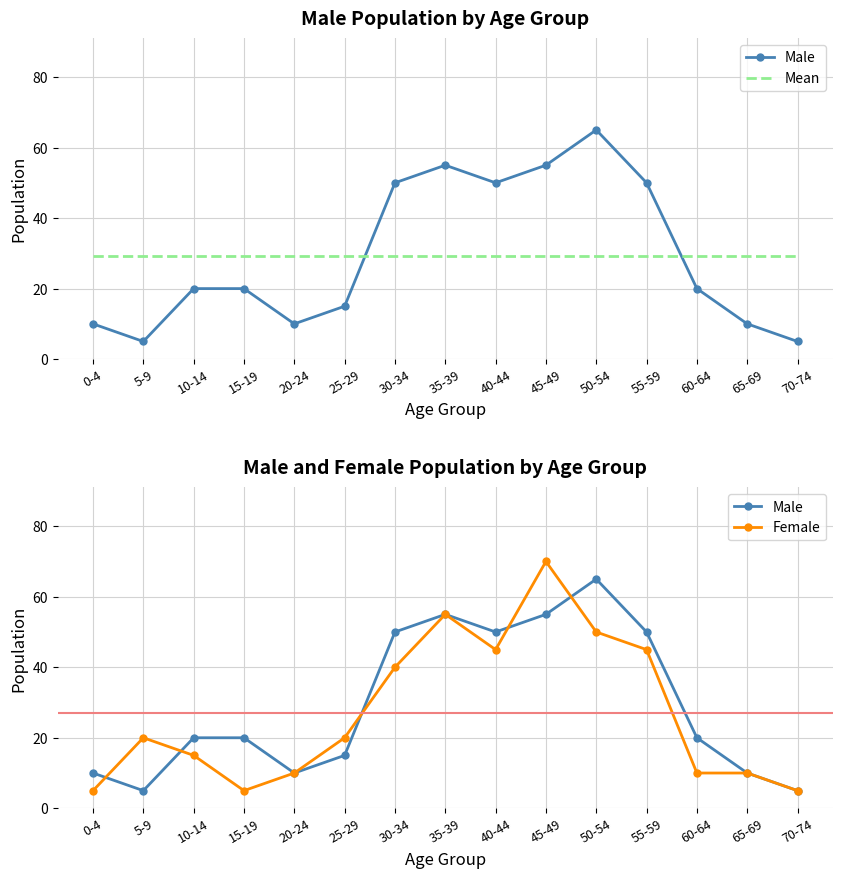

What is the difference between the Male values at 50-54 and 30-34?

15.0